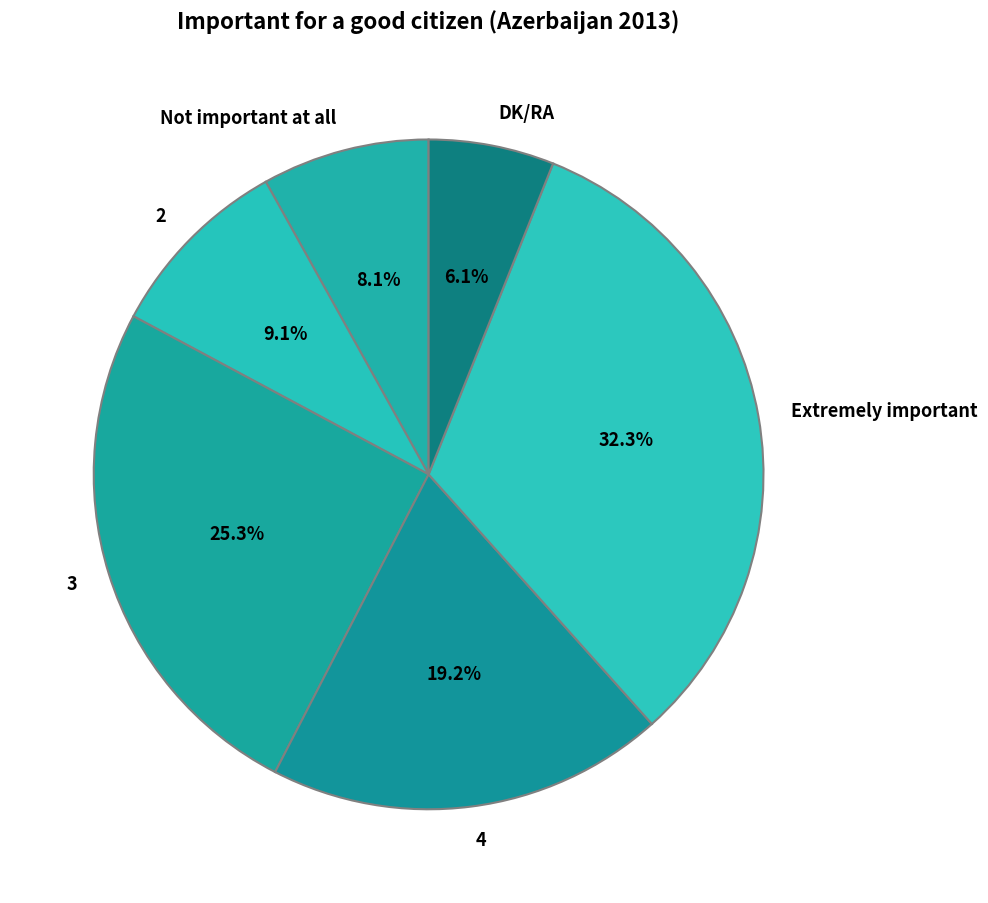

Is the sum of DK/RA and 2 greater than half?

No